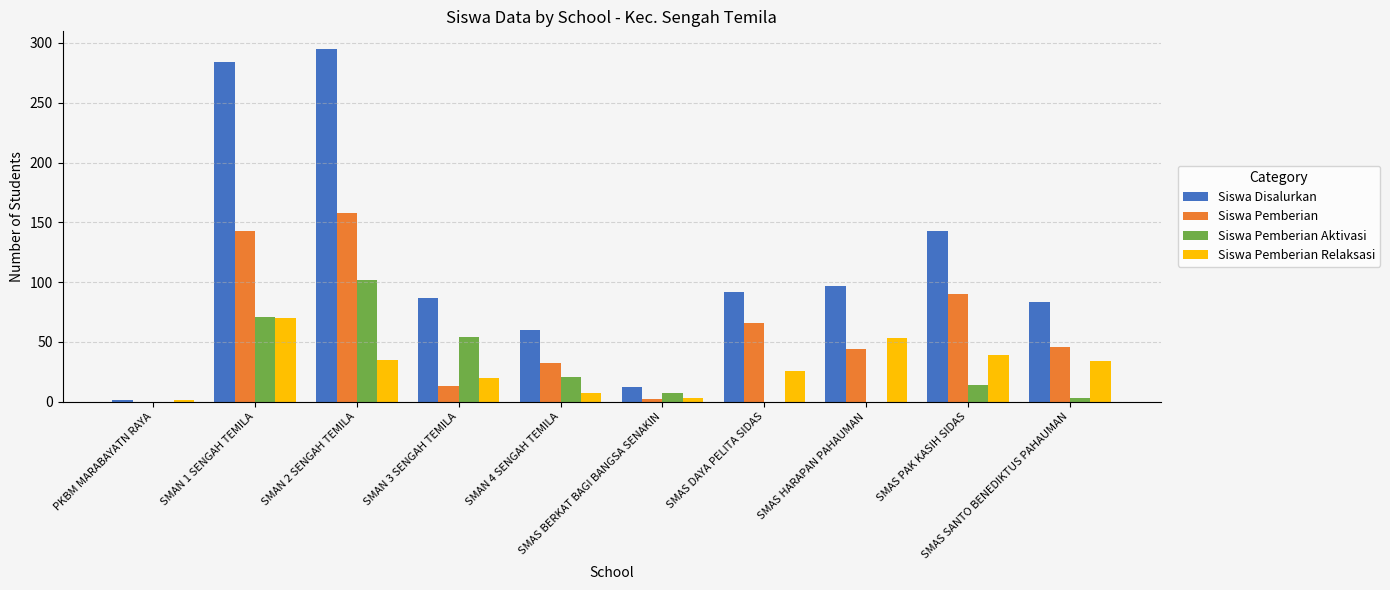

What is the sum of all Siswa Disalurkan values?

1154